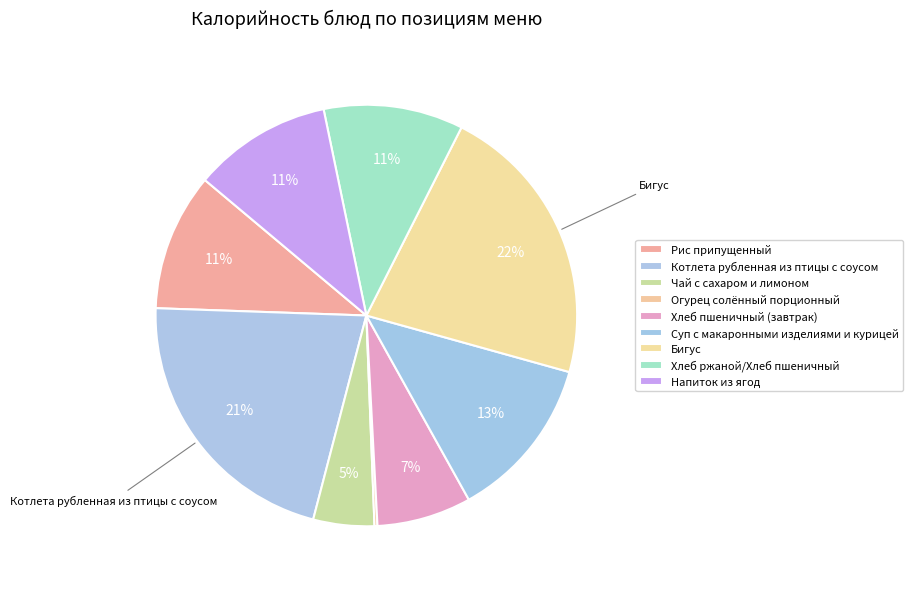

How many segments does this pie chart have?

9